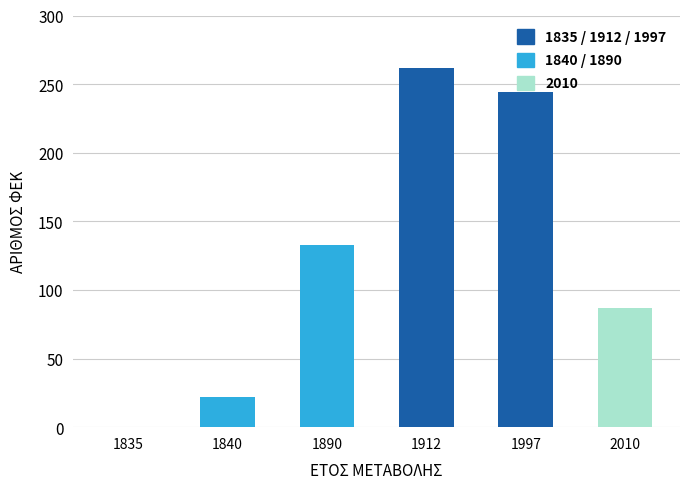

Reading left to right, what are all the values shown in this chart?

1835=0	1840=22	1890=133	1912=262	1997=244	2010=87